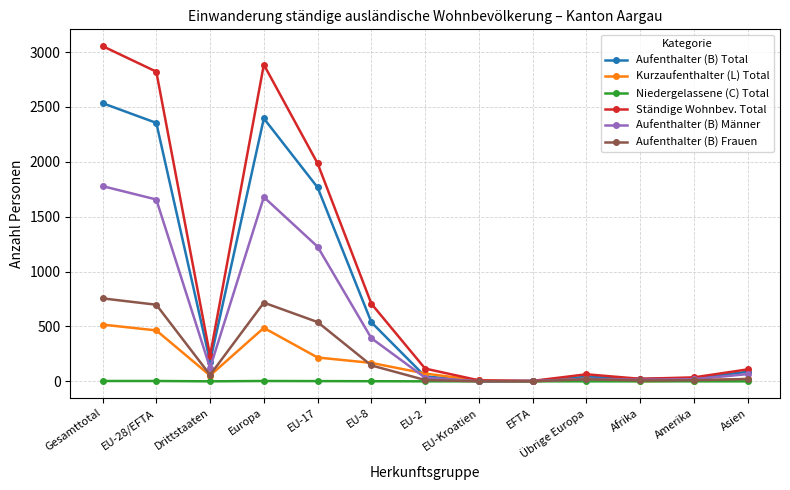

What is the label of the 5th point from the right?

EFTA